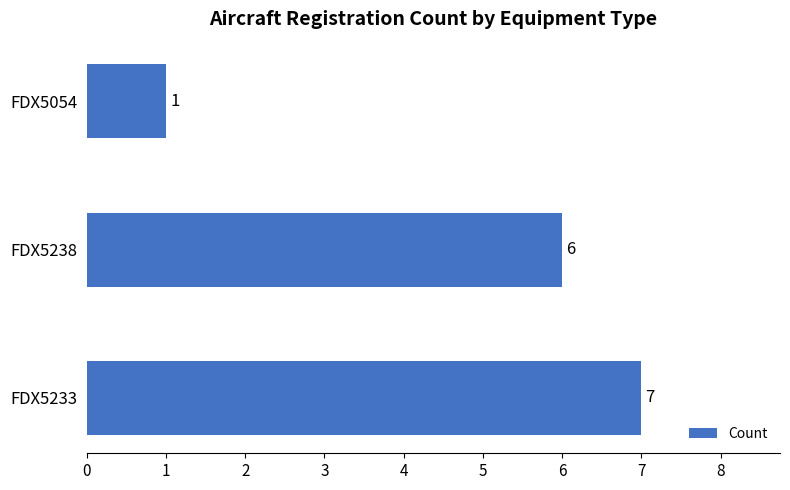

At which label is the value closest to 4?

FDX5238